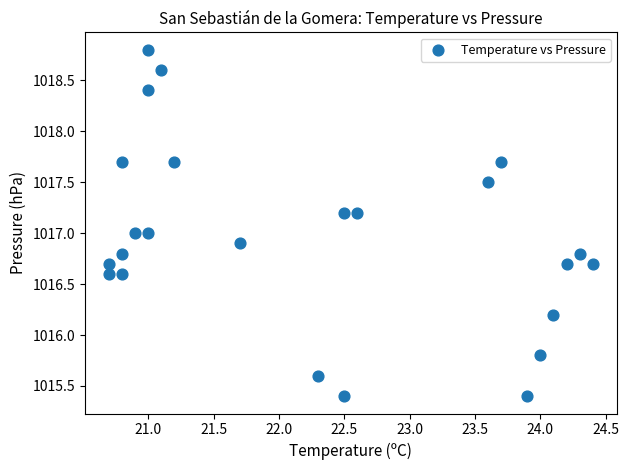

What is the range of Y values (max minus min)?

3.4